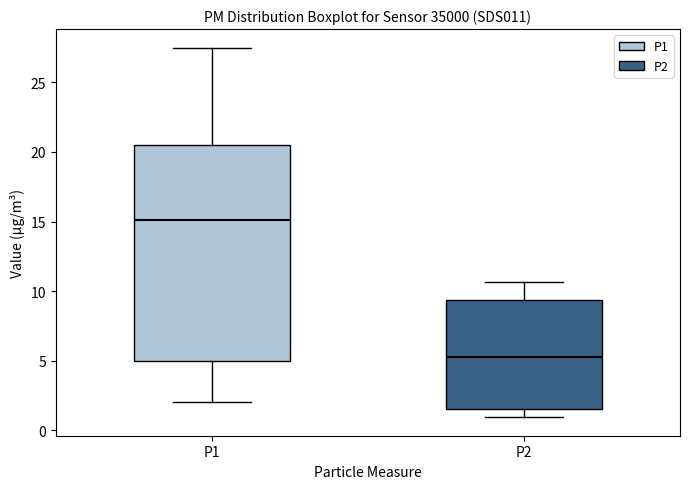

Reading left to right, read every box against the y-axis: the position of its median line, the range the box covers, and the ends of its whiskers. The values are not printed on the chart, so give them approximately, as read against the axis.

P1: median 15.0, box 5.0 to 20.5, whiskers 2.0 to 27.5
P2: median 5.5, box 1.5 to 9.5, whiskers 1.0 to 10.5